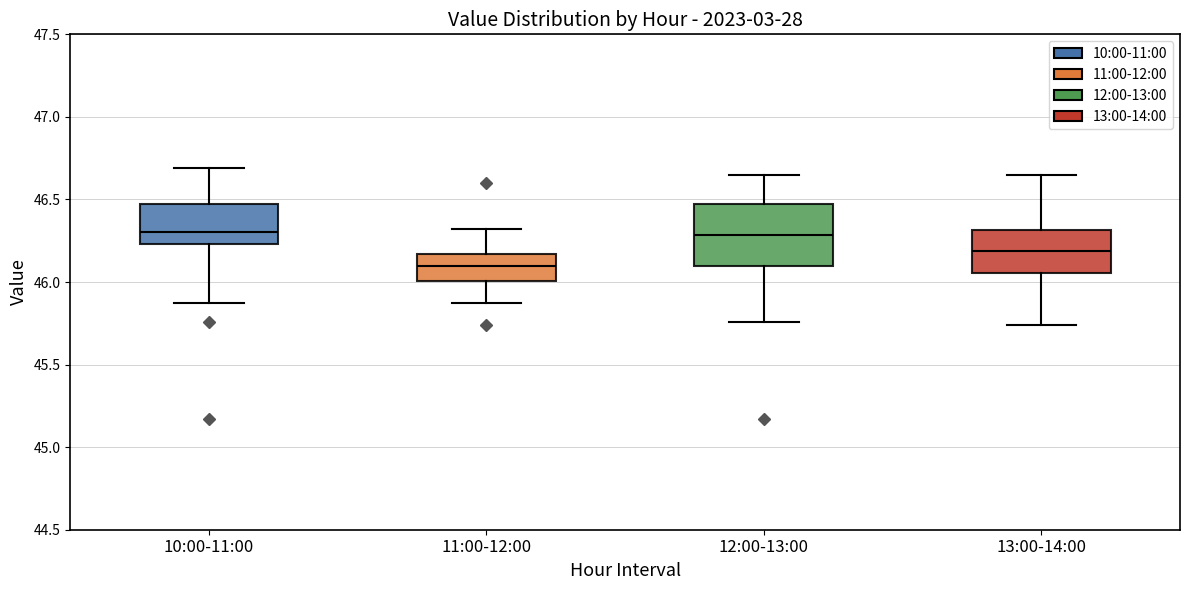

Where does the median line of the box for 10:00-11:00 sit on the y-axis? The values are not printed on the chart, so give them approximately, as read against the axis.

46.30